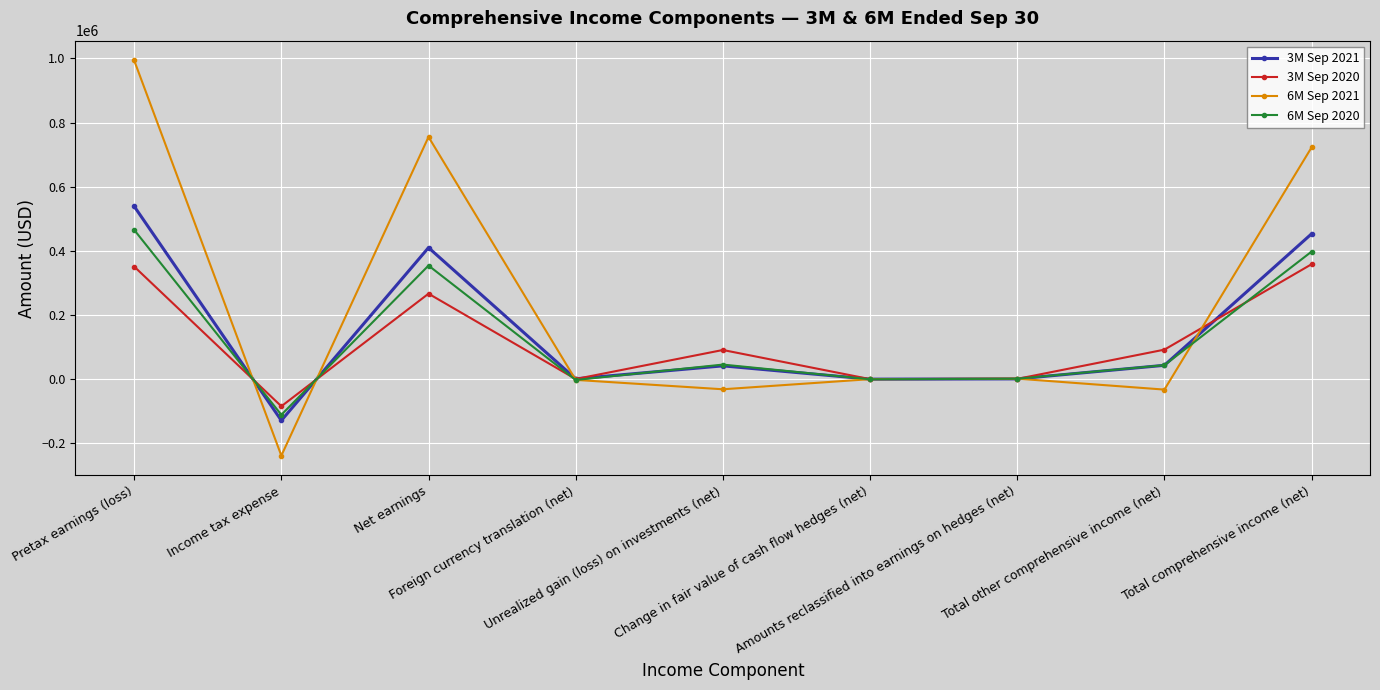

True or false: 3M Sep 2021 and 3M Sep 2020 cross at least once.

True